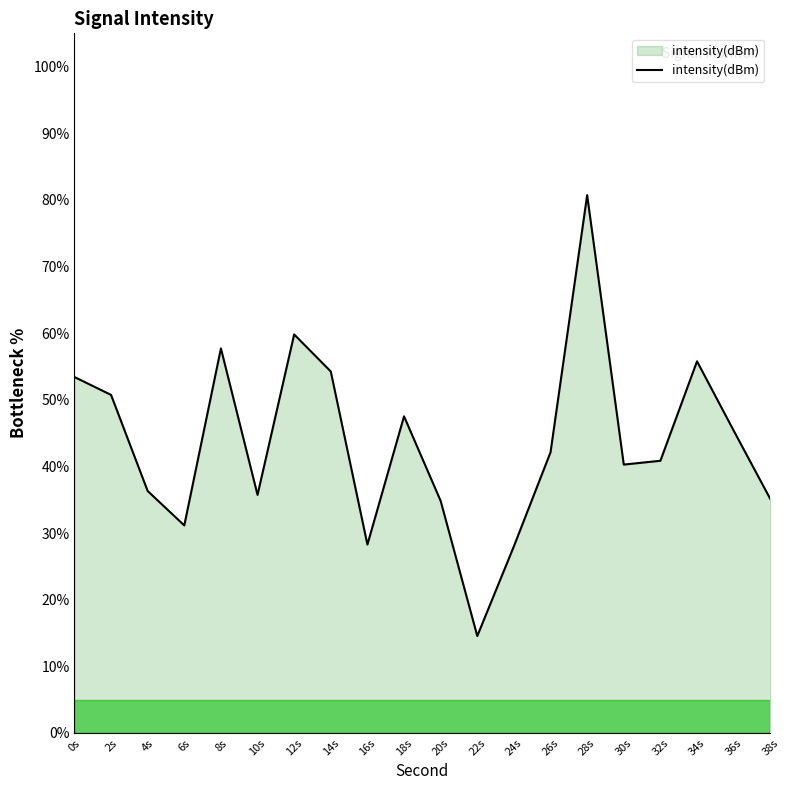

What is the difference between the maximum and minimum values?

66.2